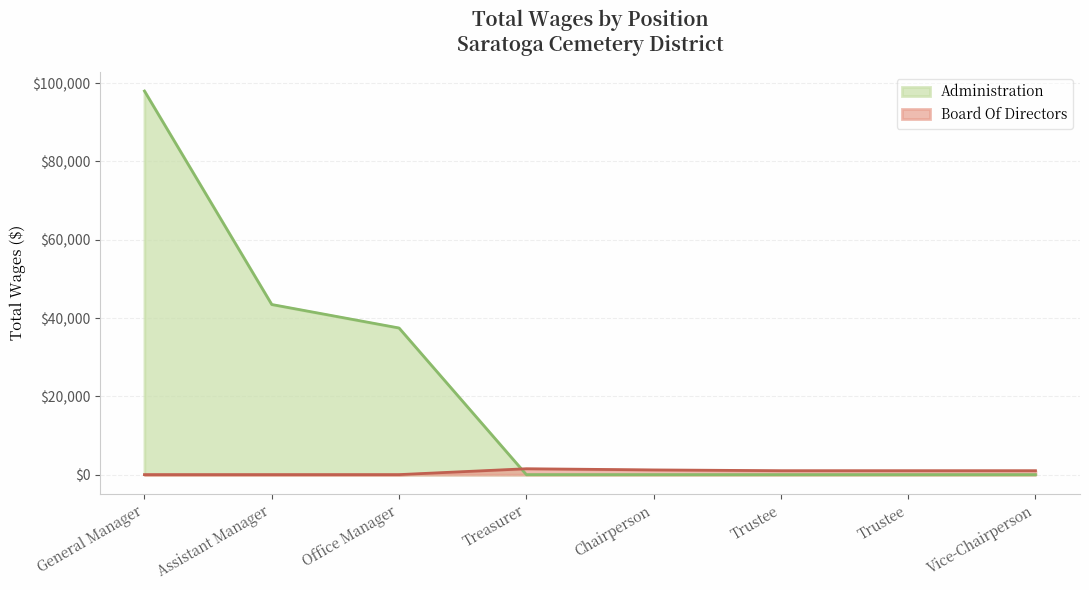

The chart shows a value of 37460 at Office Manager. True or false?

True